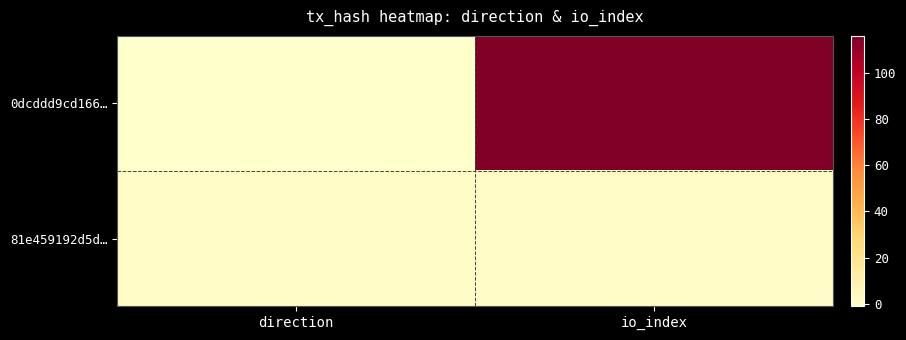

What is the greatest value displayed?

116